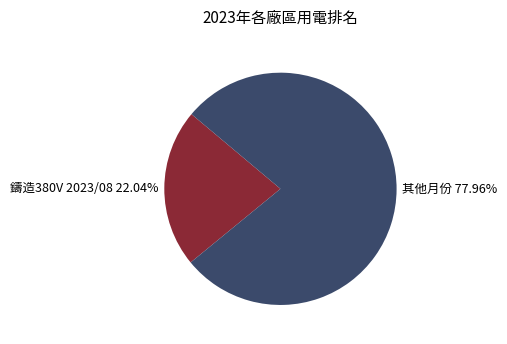

Do 其他月份 77.96% and 鑄造380V 2023/08 22.04% together represent more than half of the pie?

Yes